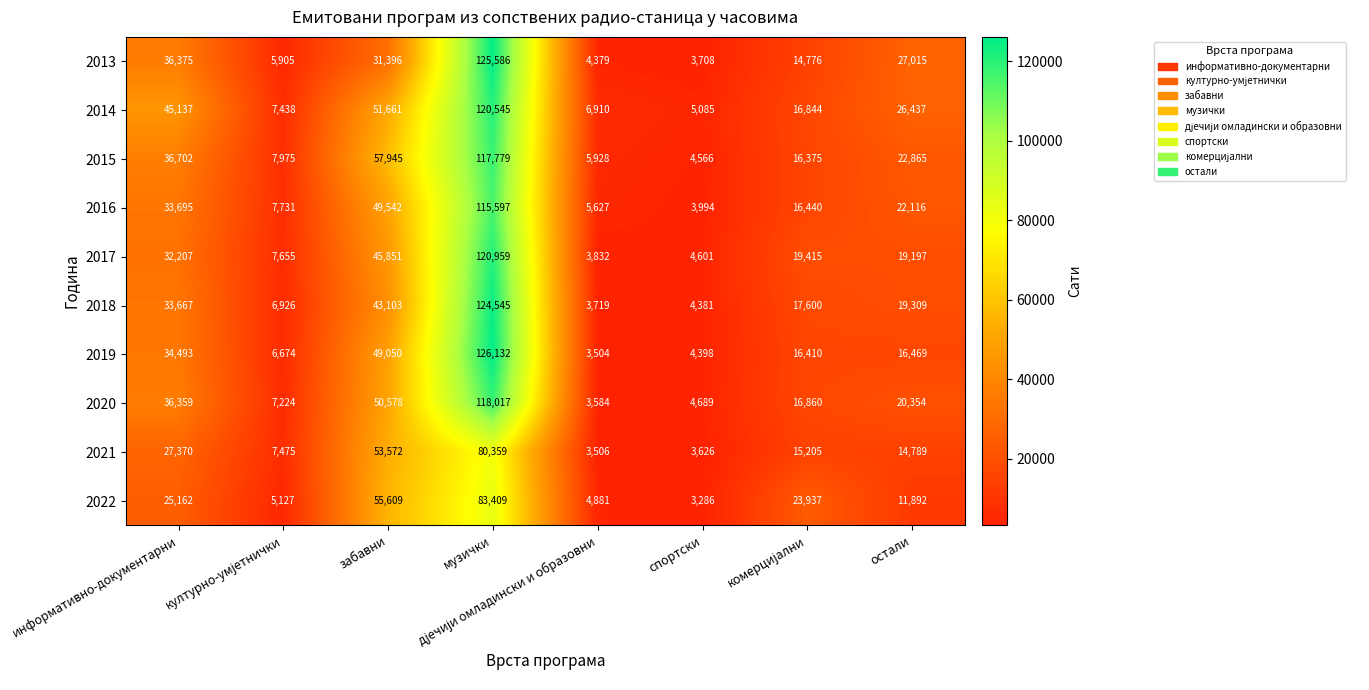

Which series has the largest total across all categories?

2014